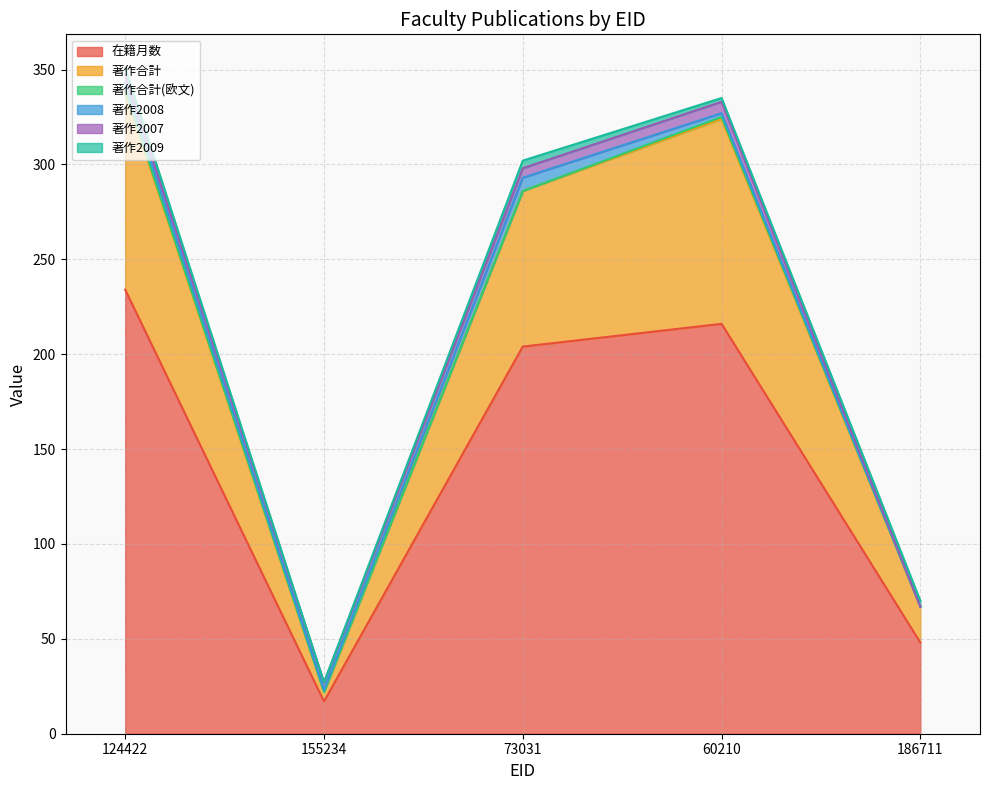

Which has a higher value, 73031 or 186711?

73031